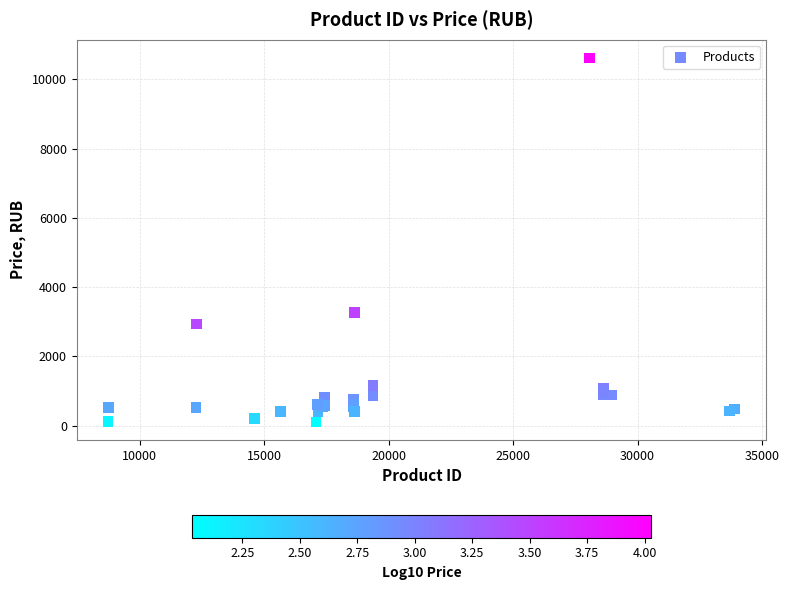

What Y value in the scatter plot is closest to 5364?

3276.0